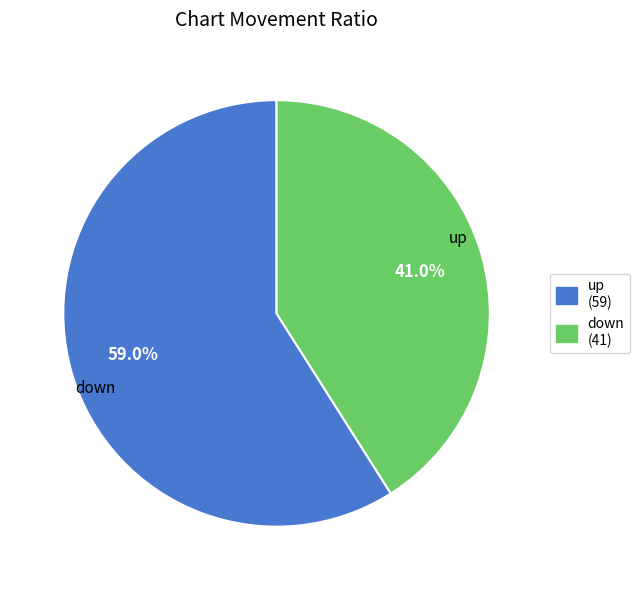

To the nearest percent, what is the difference between the down and up slice percentages?

18%